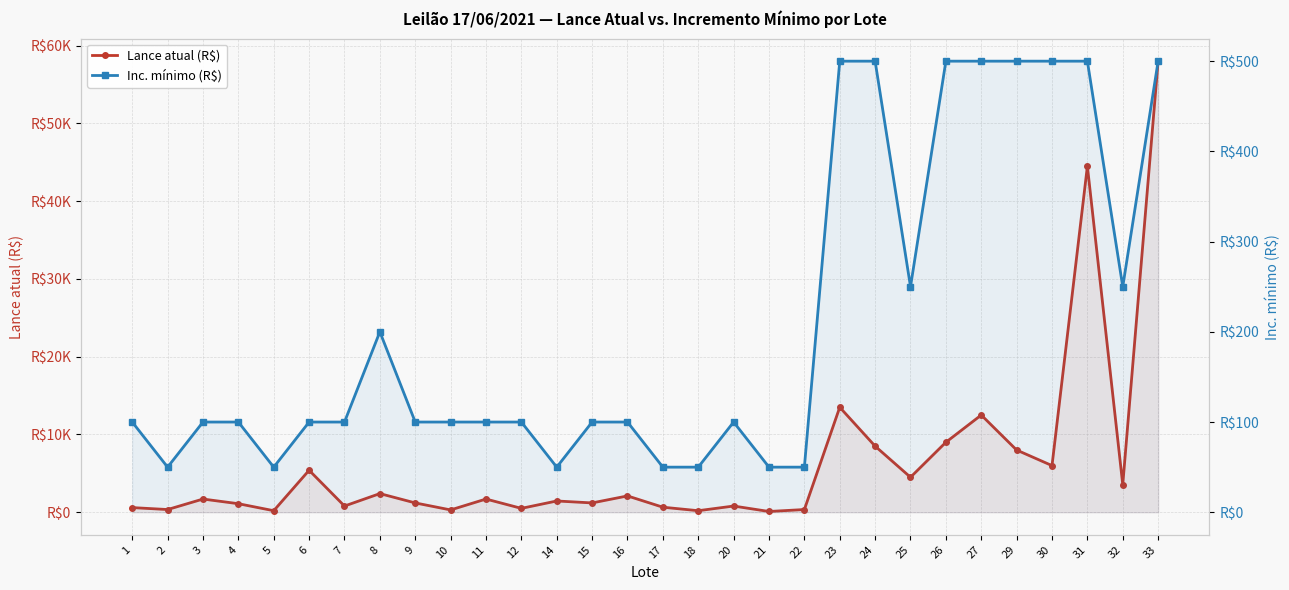

The Lance atual (R$) series shows 9995 at 30. True or false?

False